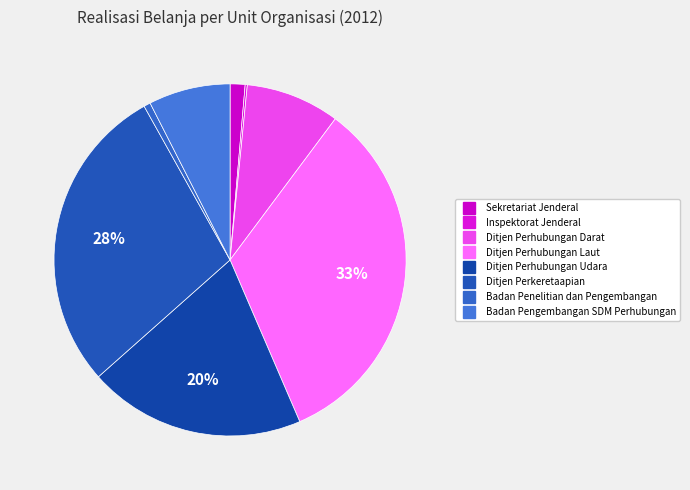

What is the largest slice in the pie chart?

Ditjen Perhubungan Laut